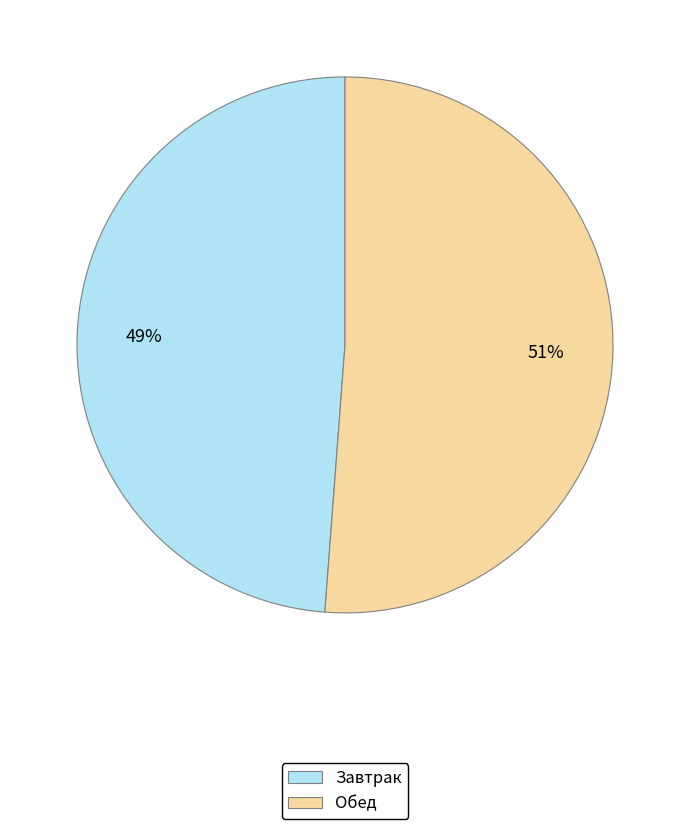

Which category has the biggest portion of the pie?

Обед